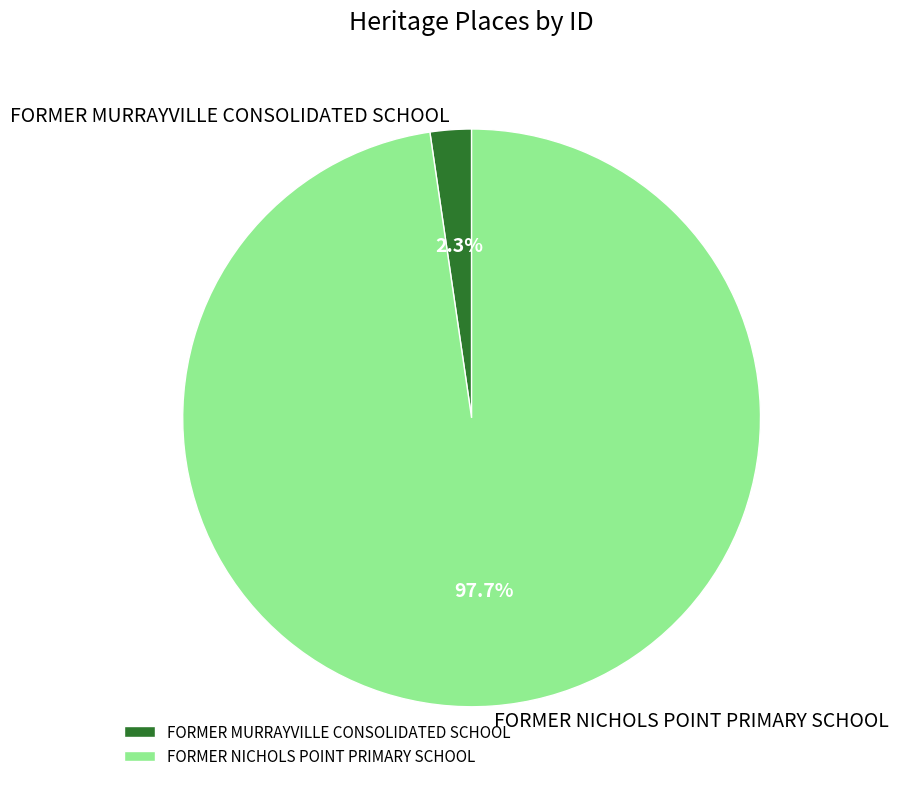

Which category has the biggest portion of the pie?

FORMER NICHOLS POINT PRIMARY SCHOOL